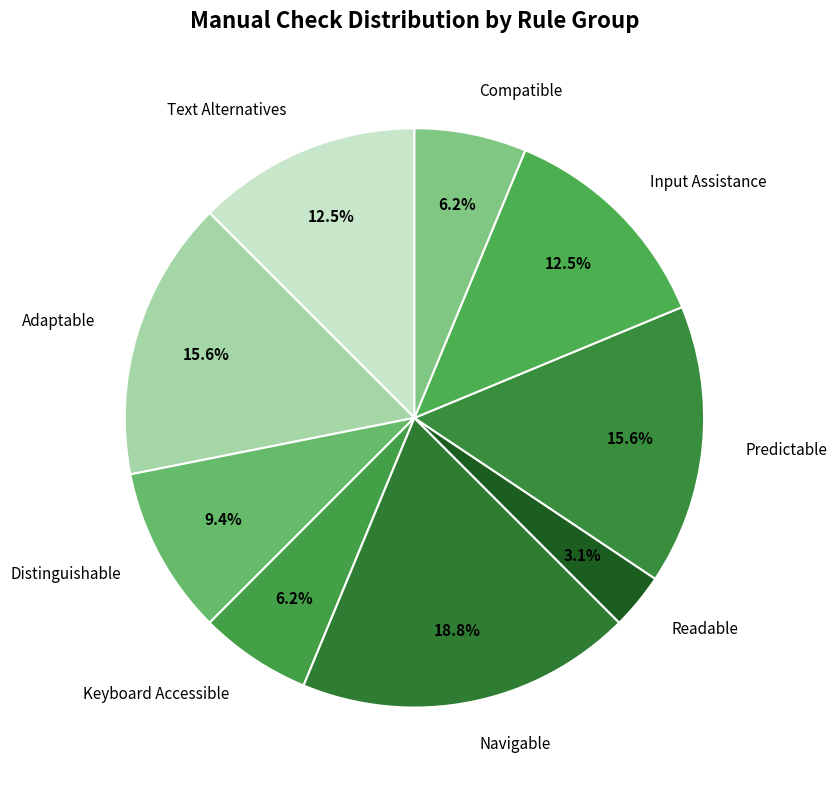

What is the total percentage of Navigable and Predictable?

34.4%